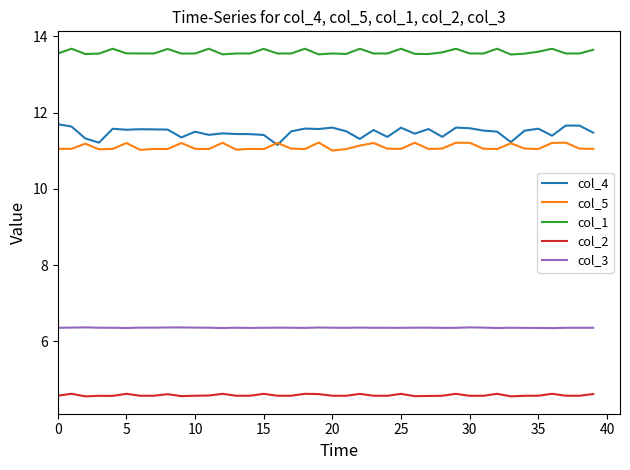

True or false: col_2 and col_4 cross at least once.

False